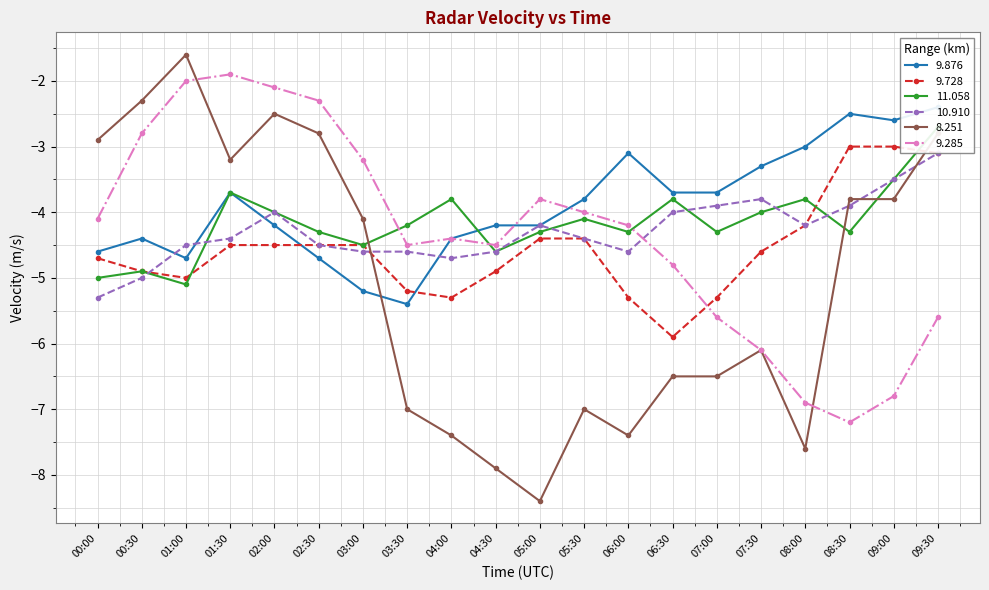

How many lines are shown in the chart?

6